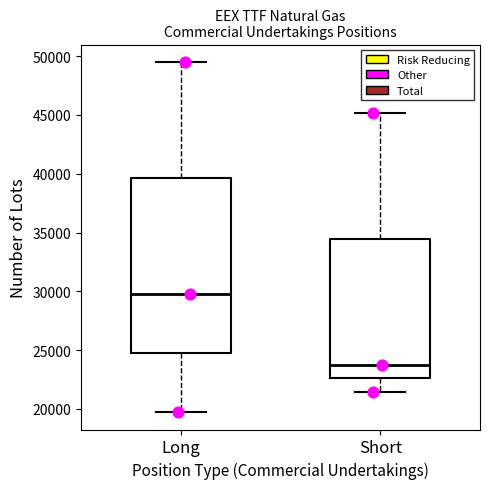

Which box has the lowest median line?

Short